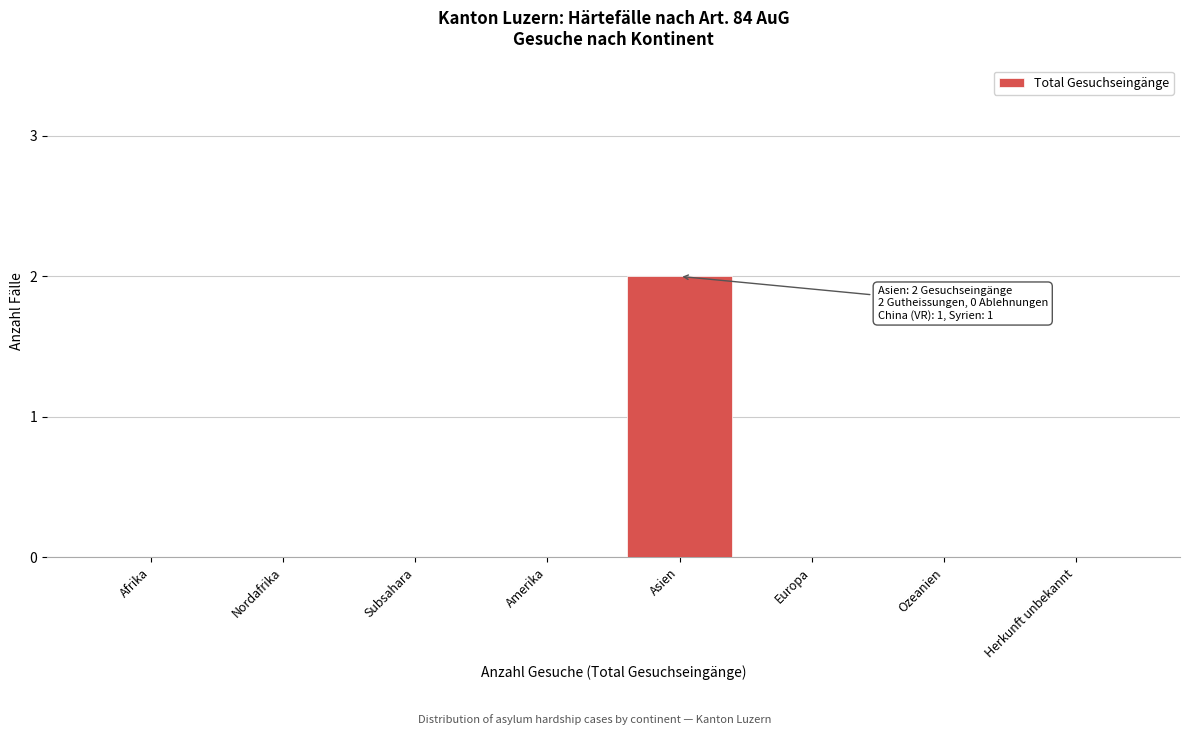

Reading left to right, transcribe all the data shown in this chart.

Afrika=0	Nordafrika=0	Subsahara=0	Amerika=0	Asien=2	Europa=0	Ozeanien=0	Herkunft unbekannt=0